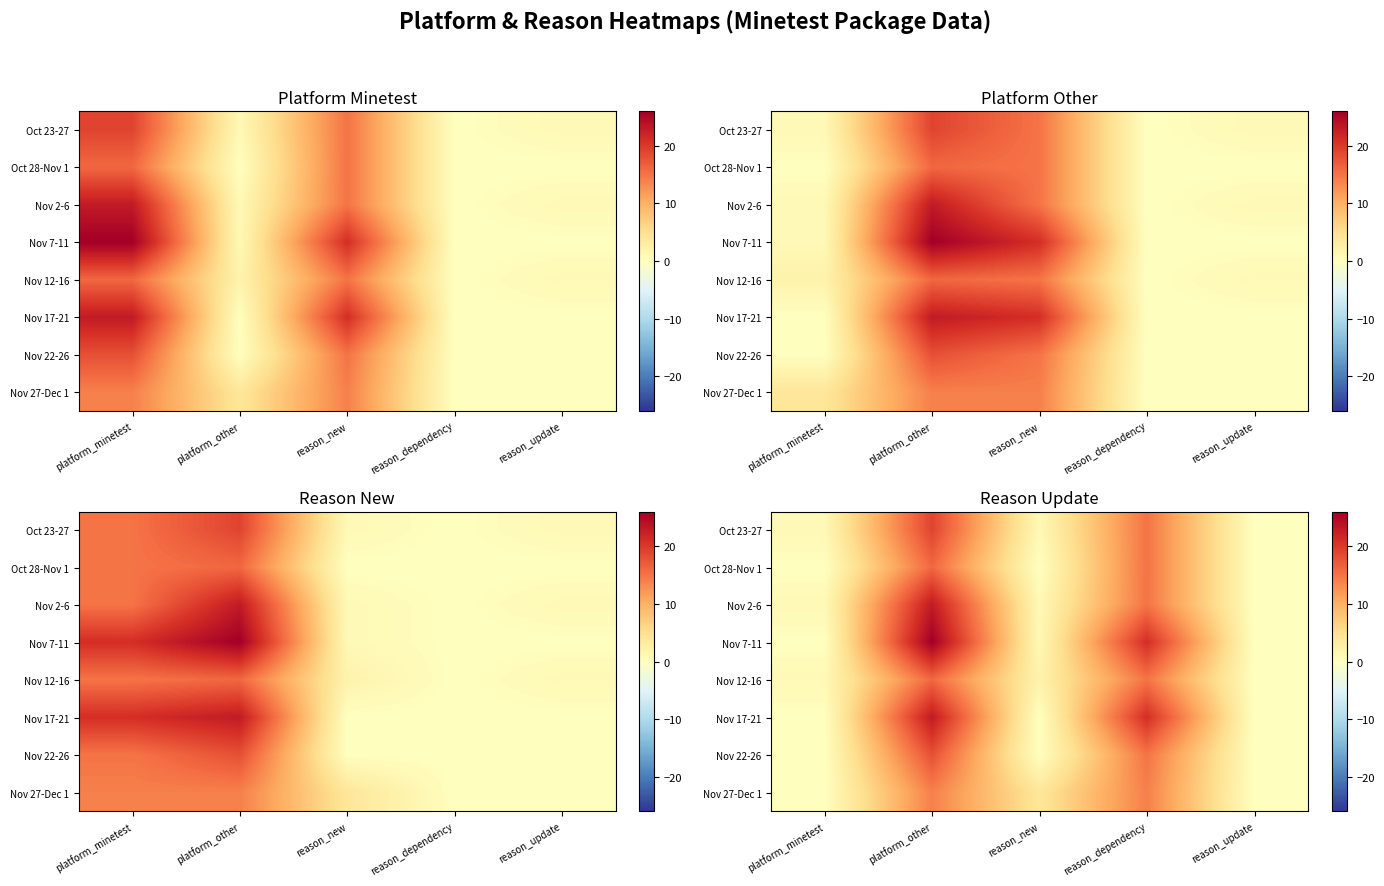

Where is Nov 17-21 nearest to the value 11?

reason_dependency